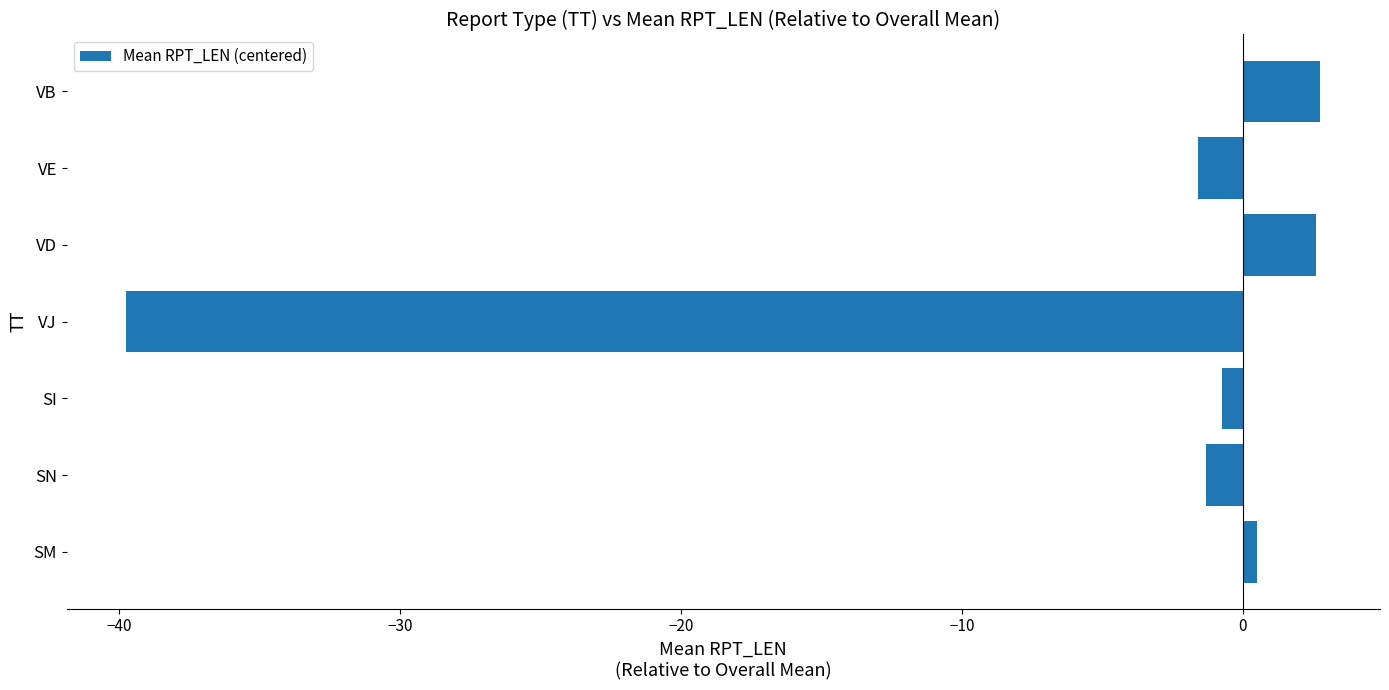

What is the minimum value shown in the chart?

-39.7